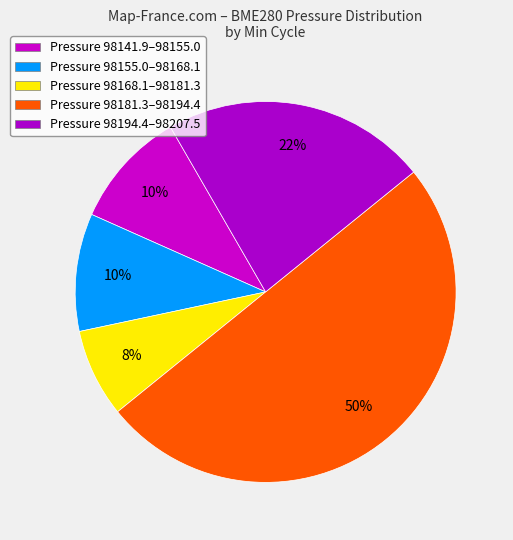

How many slices are in this pie chart?

5